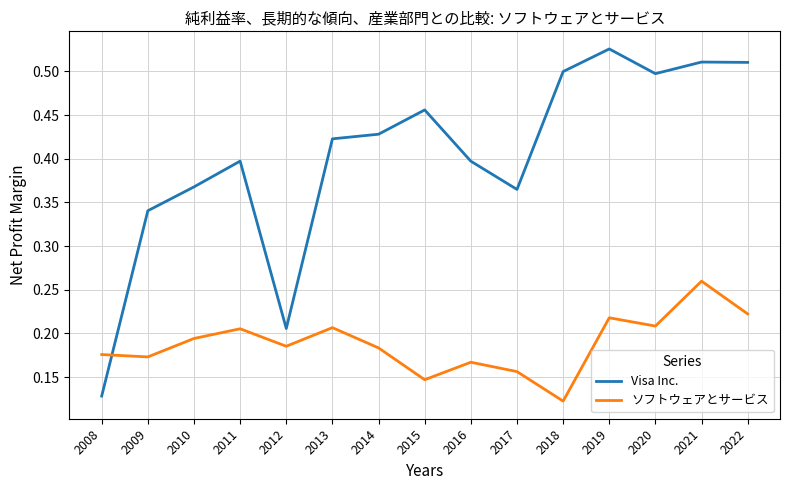

List the series in order of their overall mean, highest first.

Visa Inc., ソフトウェアとサービス